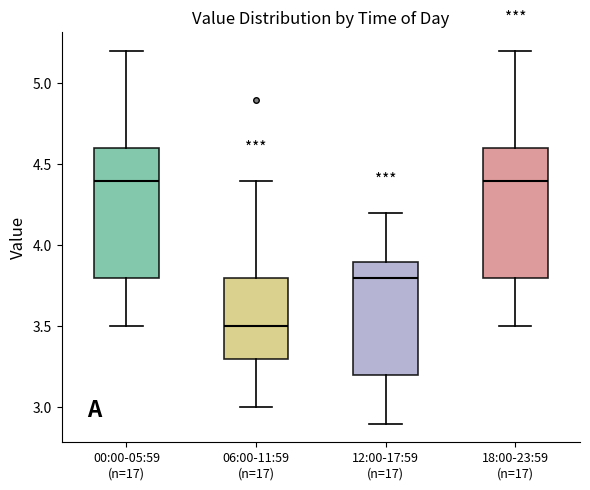

Reading left to right, transcribe this box plot: for each box, give where its median line is, the range the box spans, and where its two whiskers end, as read against the y-axis. The values are not printed on the chart, so give them approximately, as read against the axis.

00:00-05:59 (n=17): median 4.4, box 3.8 to 4.6, whiskers 3.5 to 5.2
06:00-11:59 (n=17): median 3.5, box 3.3 to 3.8, whiskers 3.0 to 4.4
12:00-17:59 (n=17): median 3.8, box 3.2 to 3.9, whiskers 2.9 to 4.2
18:00-23:59 (n=17): median 4.4, box 3.8 to 4.6, whiskers 3.5 to 5.2